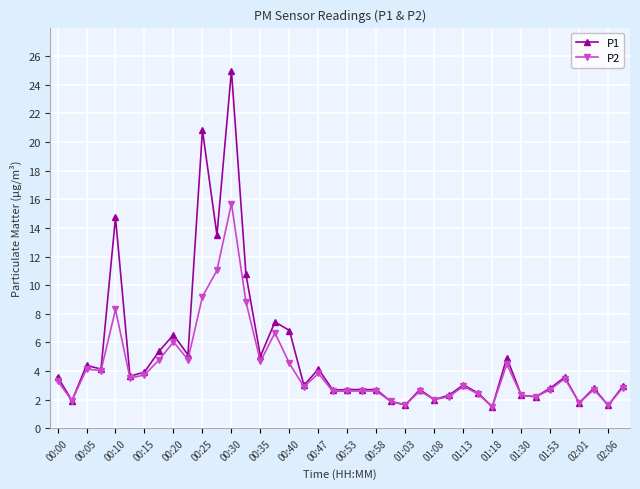

What is the average value of the P1 series?

5.1